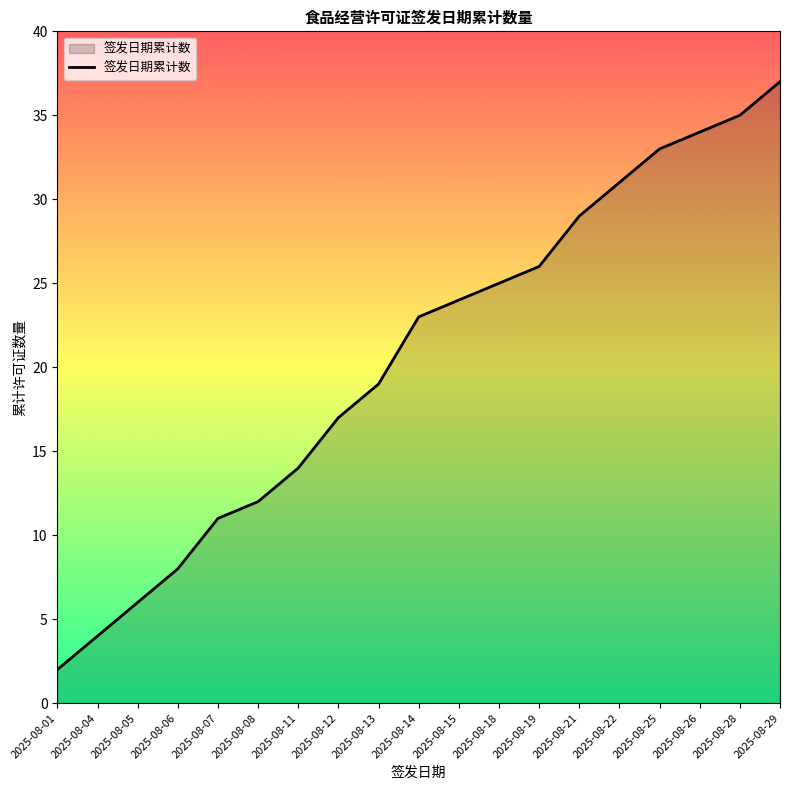

True or false: the data shows 10 at 2025-08-05.

False